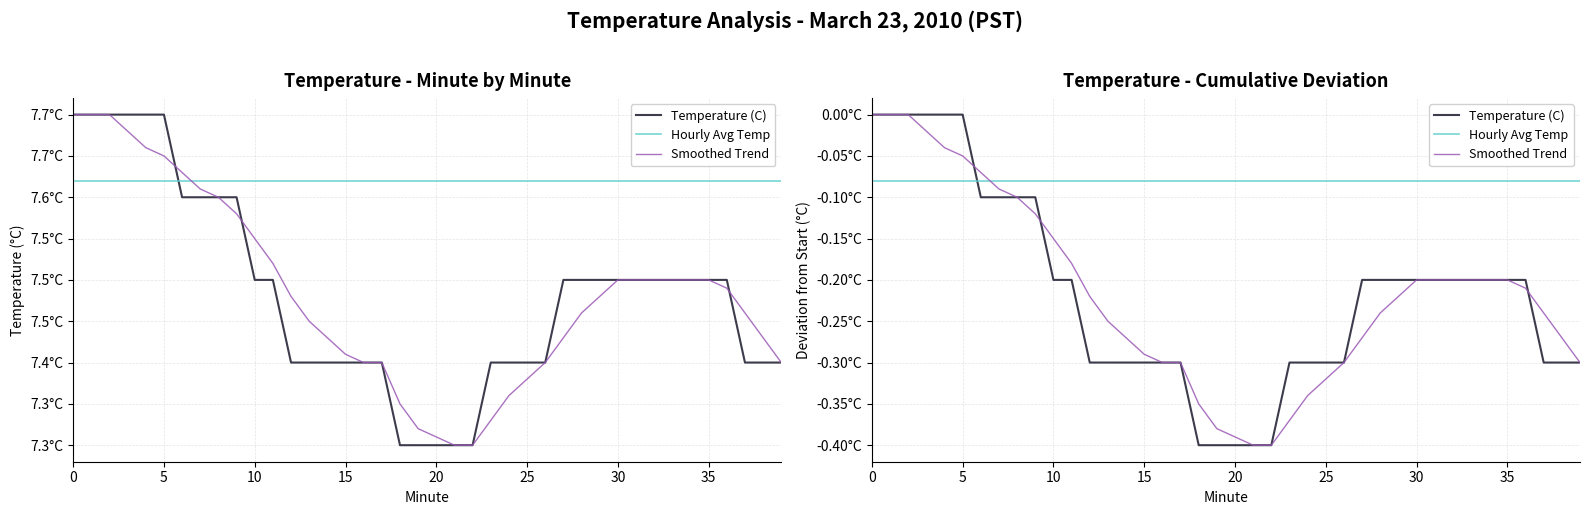

True or false: Smoothed Trend has more than 0 points higher than both neighbors.

False